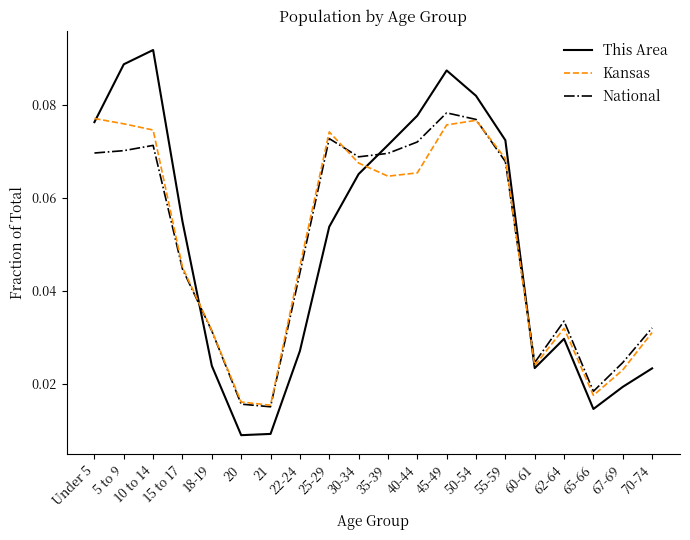

Which series changed the most between 5 to 9 and 65-66?

This Area